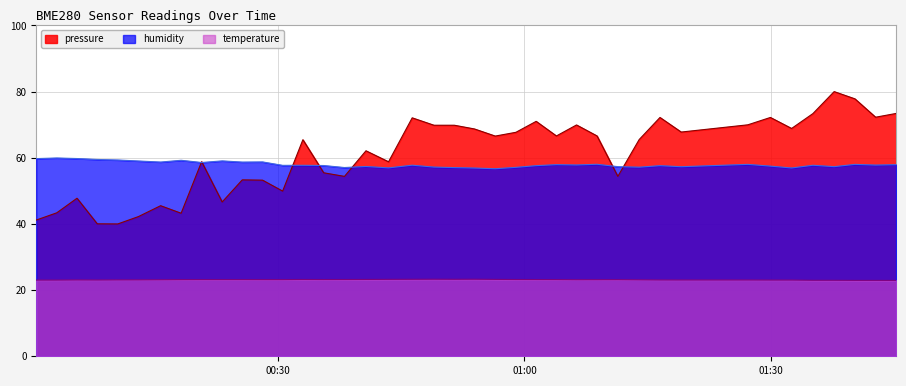

What is the value of the temperature point at the 16th from the left?

23.2